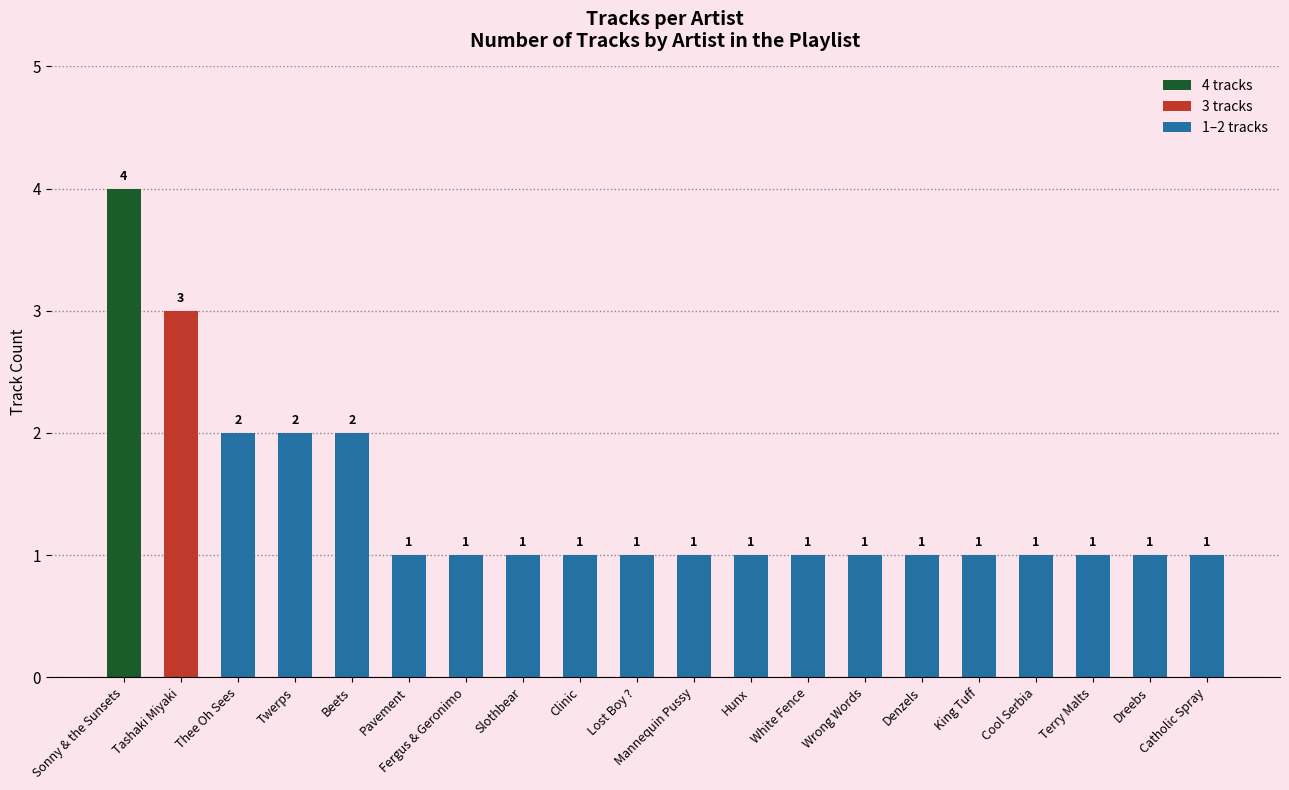

The value at Hunx is 1. True or false?

True